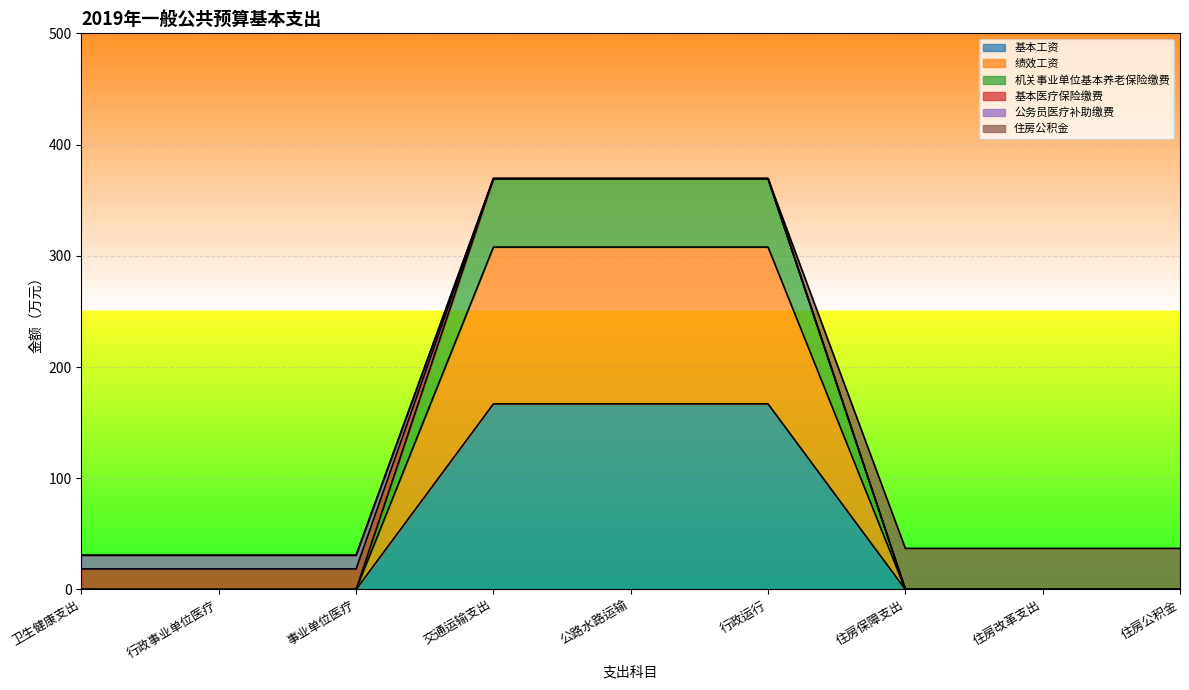

How many lines are shown in the chart?

6